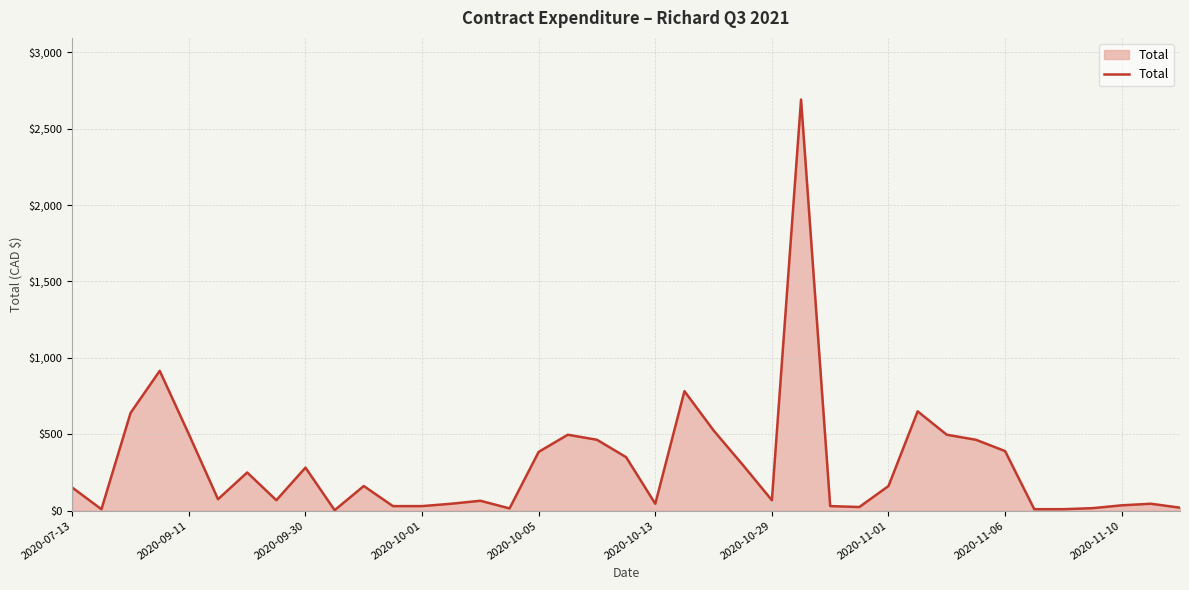

What is the greatest value displayed?

2690.0